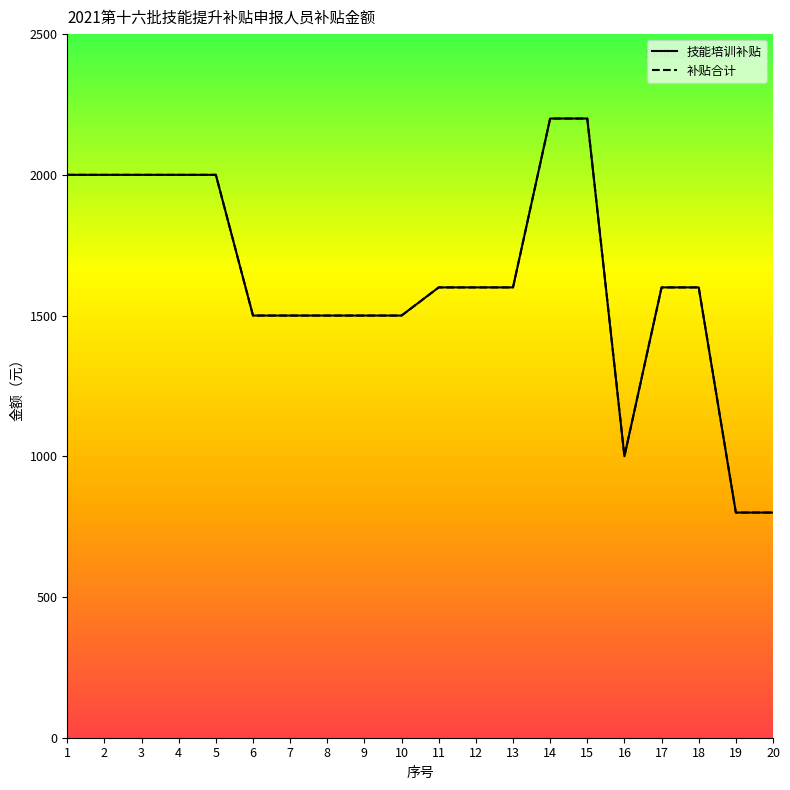

Which series changed the most between 3 and 20?

技能培训补贴